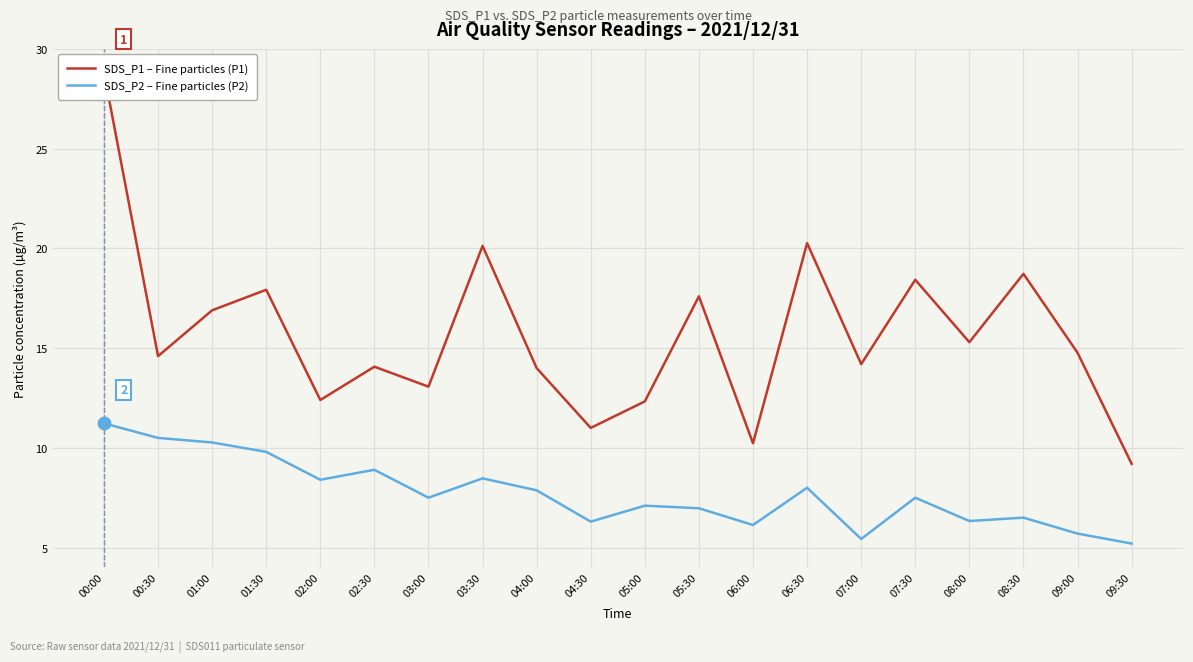

What is the difference between the SDS_P2 – Fine particles (P2) values at 08:00 and 05:00?

0.8